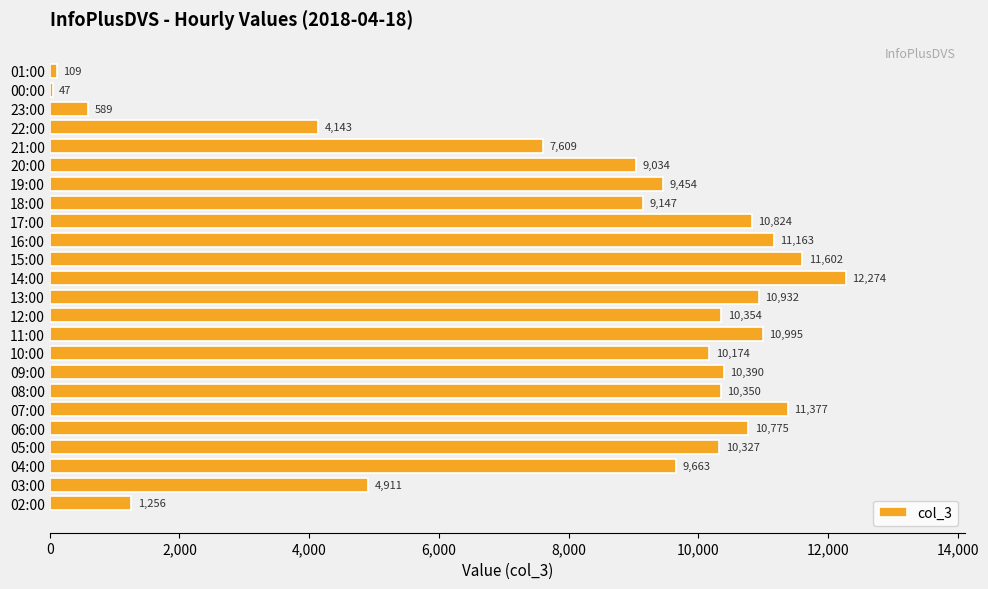

List the labels in order of value, largest first.

14:00, 15:00, 07:00, 16:00, 11:00, 13:00, 17:00, 06:00, 09:00, 12:00, 08:00, 05:00, 10:00, 04:00, 19:00, 18:00, 20:00, 21:00, 03:00, 22:00, 02:00, 23:00, 01:00, 00:00